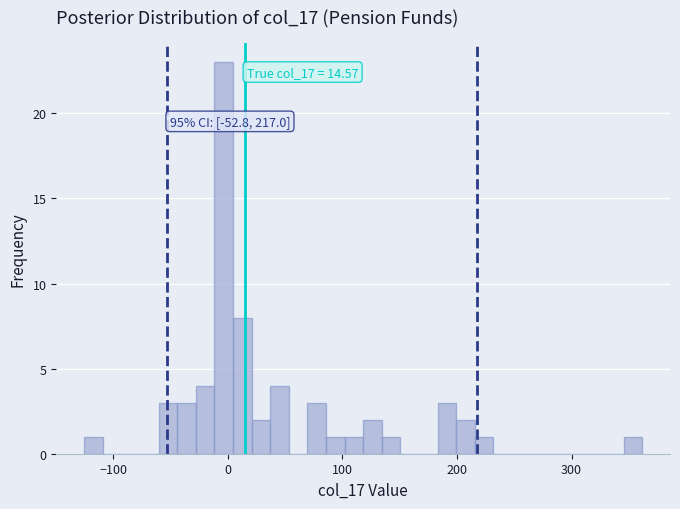

Around what value on the x-axis is the tallest bar? Give the approximate position of its centre, as read against the axis.

0